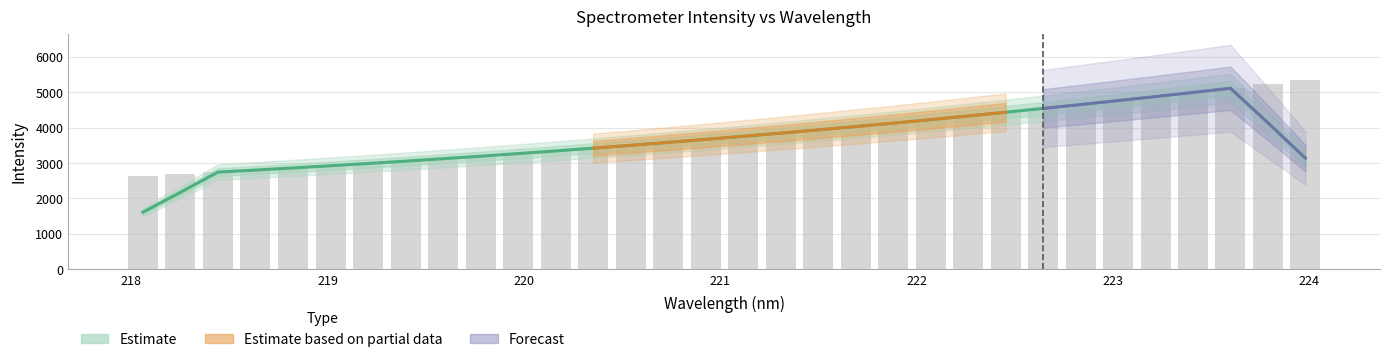

What is the change in value from 222.4538 to 223.2172?

+441.6